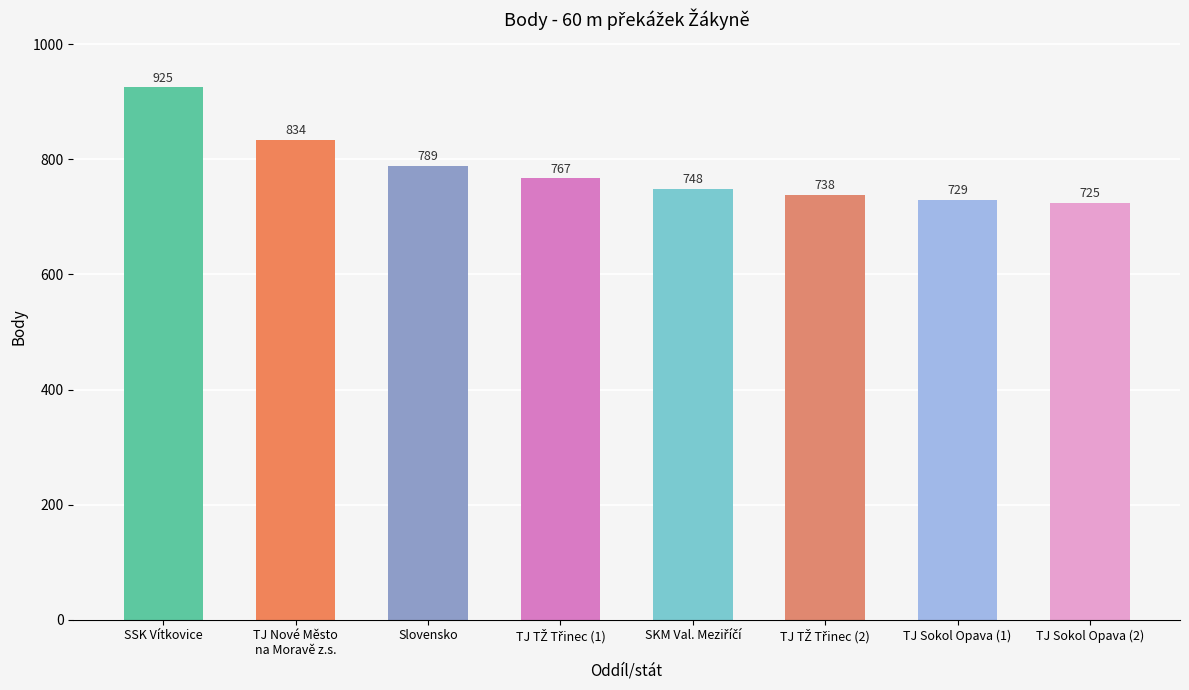

What is the label of the 8th bar from the right?

SSK Vítkovice